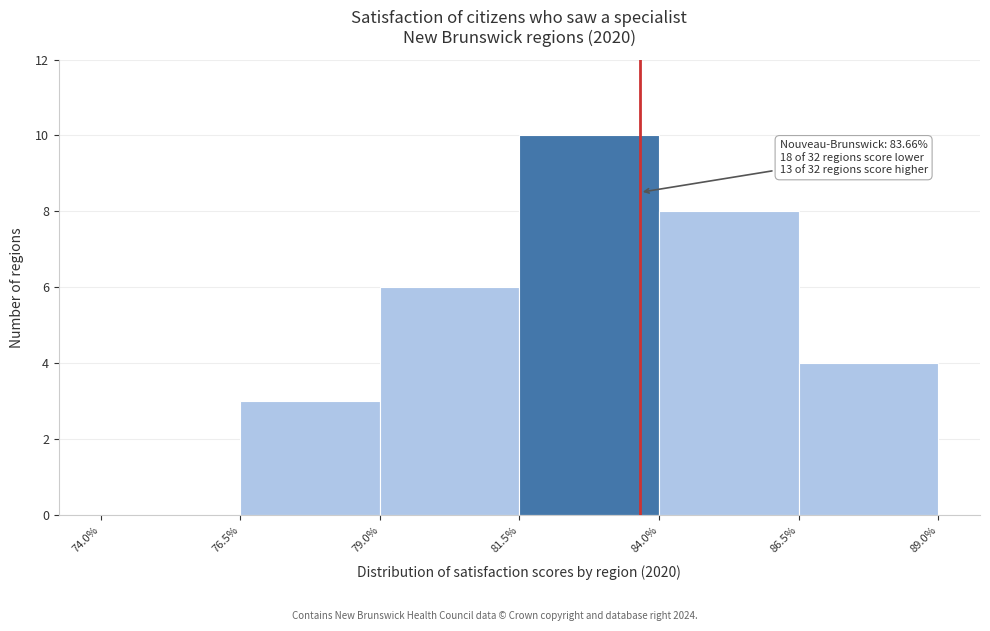

Which range on the x-axis has the tallest bar?

81.5% to 84.0%